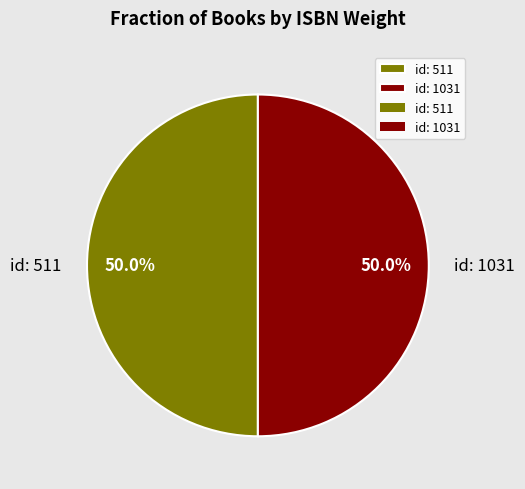

To the nearest percent, what portion does id: 1031 represent?

50%